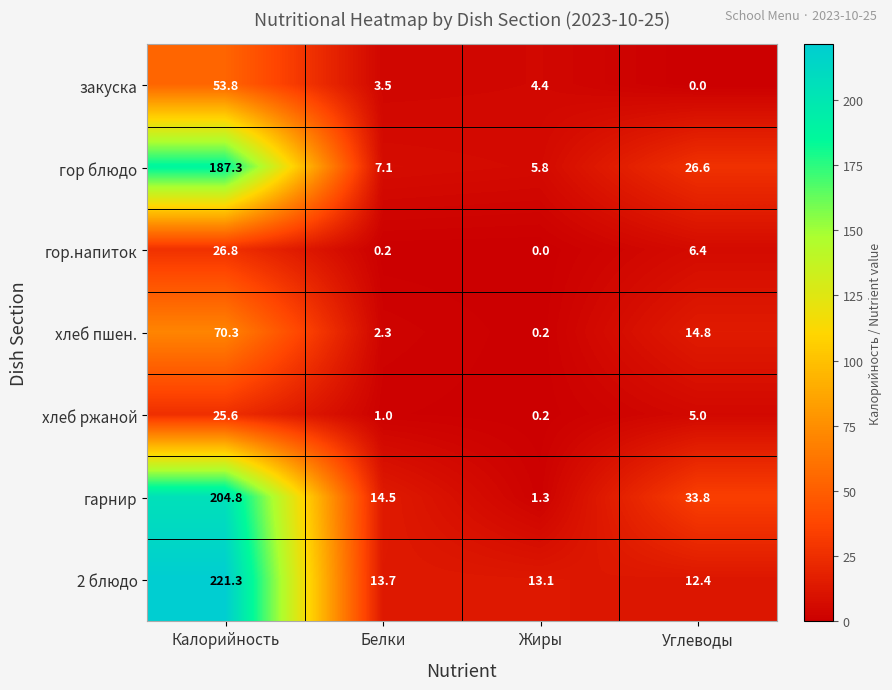

What is the sum of all гор блюдо values?

226.8